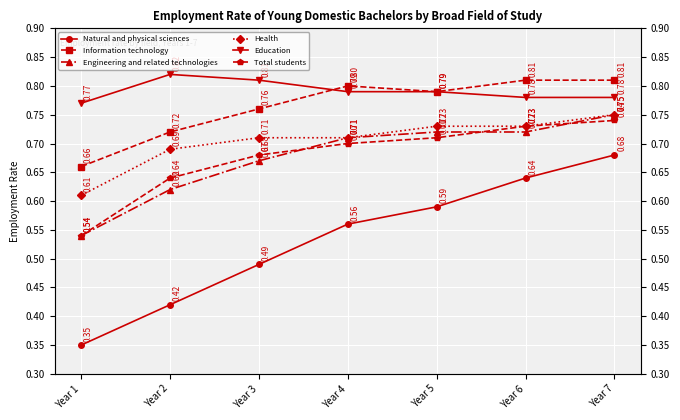

What are all the series names shown in the legend?

Natural and physical sciences, Information technology, Engineering and related technologies, Health, Education, Total students